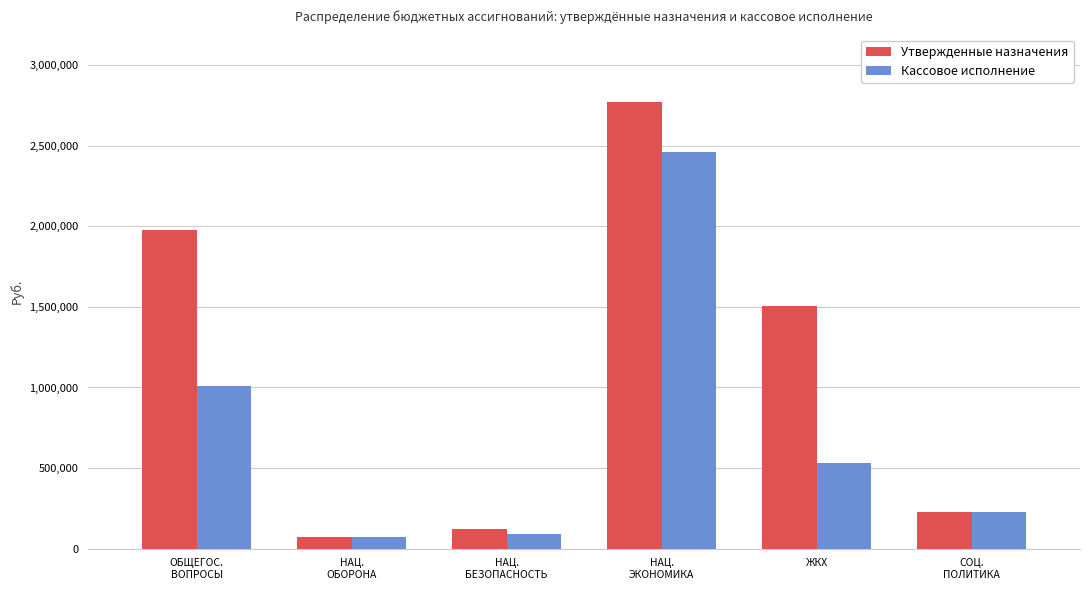

How many categories are shown in the chart?

6